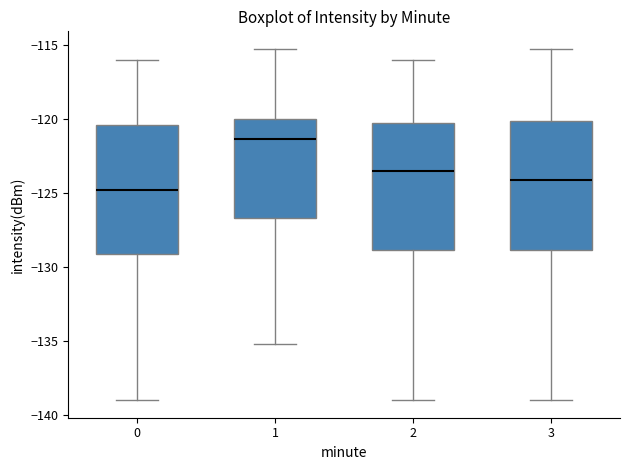

Reading left to right, transcribe this box plot: for each box, give where its median line is, the range the box spans, and where its two whiskers end, as read against the y-axis. The values are not printed on the chart, so give them approximately, as read against the axis.

0: median -125.0, box -129.0 to -120.5, whiskers -139.0 to -116.0
1: median -121.5, box -126.5 to -120.0, whiskers -135.0 to -115.5
2: median -123.5, box -129.0 to -120.5, whiskers -139.0 to -116.0
3: median -124.0, box -129.0 to -120.0, whiskers -139.0 to -115.5